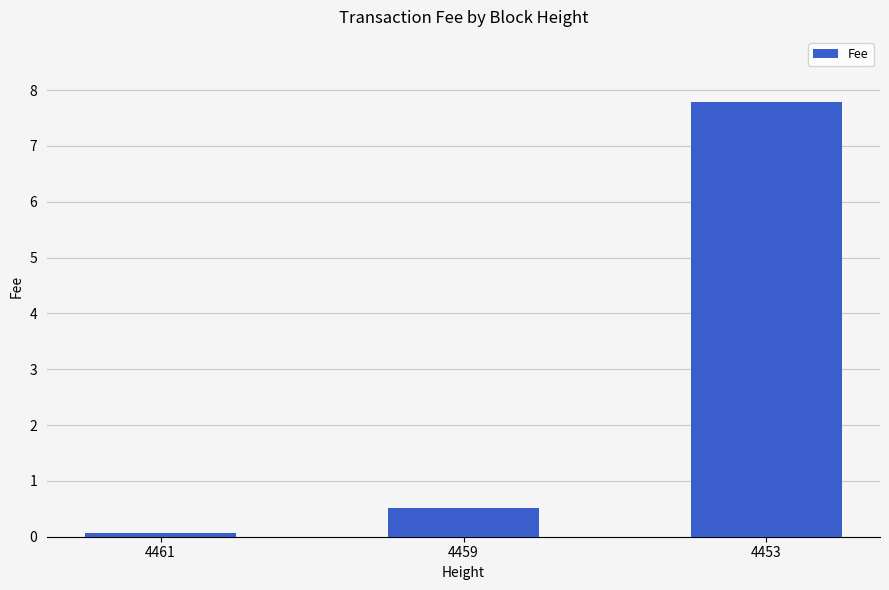

Are the bars horizontal?

No